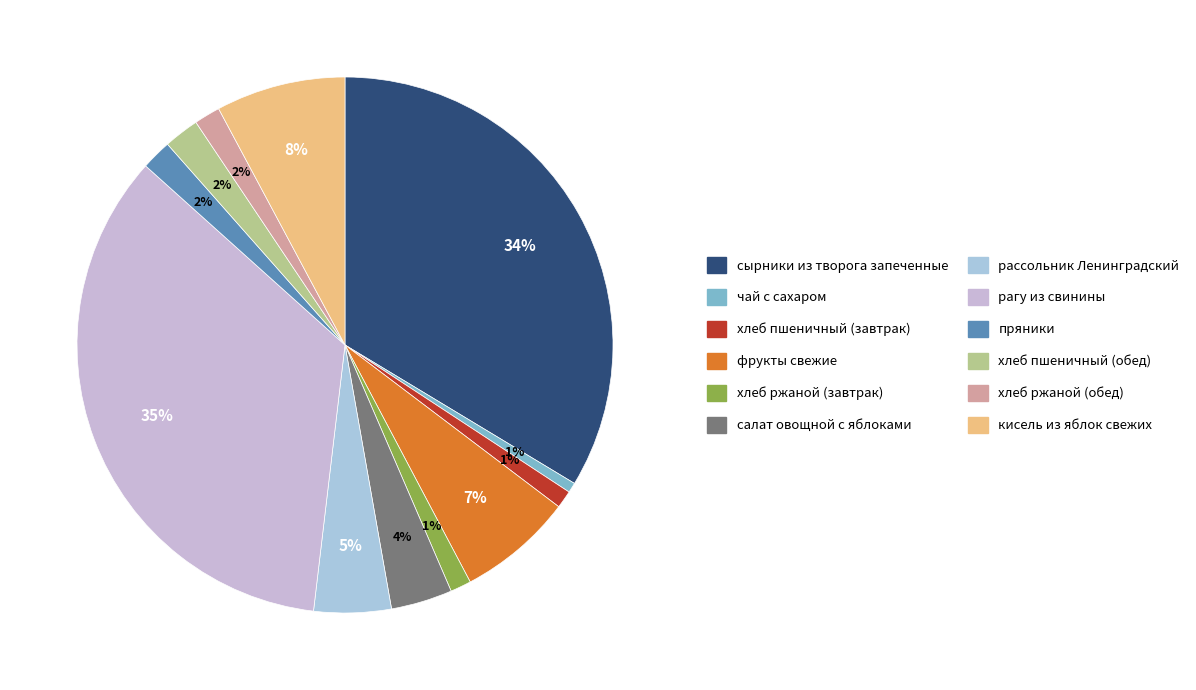

How many slices are in this pie chart?

12